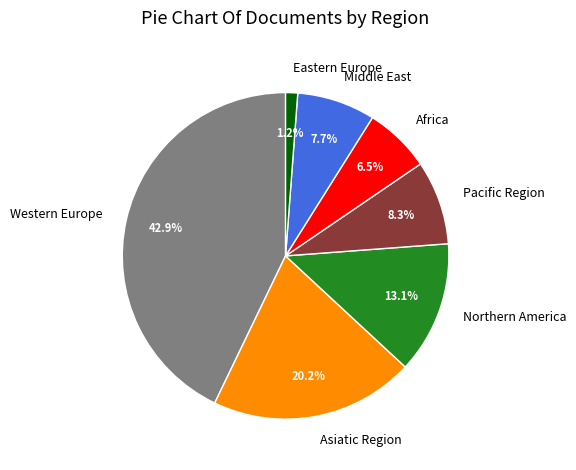

Is Africa the majority of the pie?

No